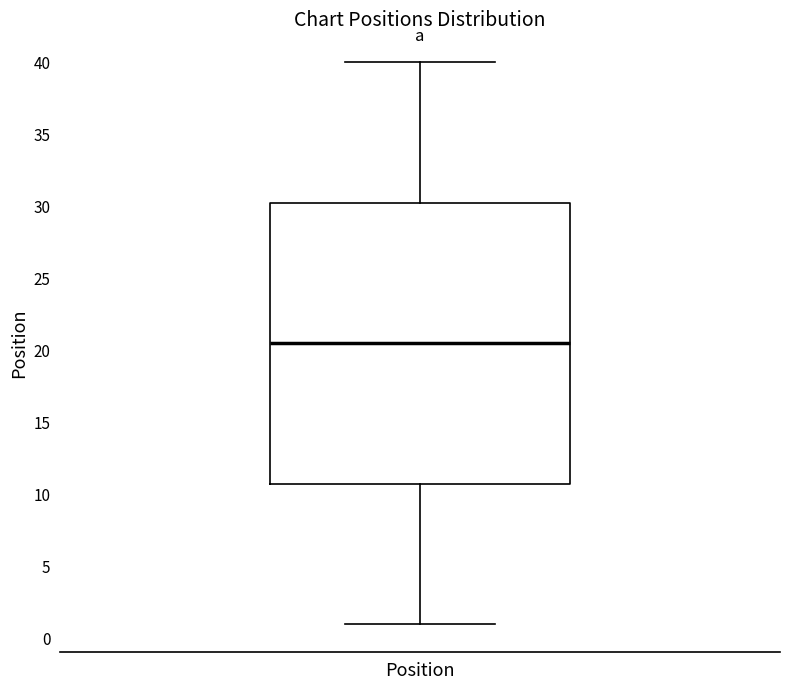

Transcribe this box plot: give where the median line is, the range the box spans, and where the two whiskers end, as read against the y-axis. The values are not printed on the chart, so give them approximately, as read against the axis.

median 20.5, box 11.0 to 30.5, whiskers 1.0 to 40.0